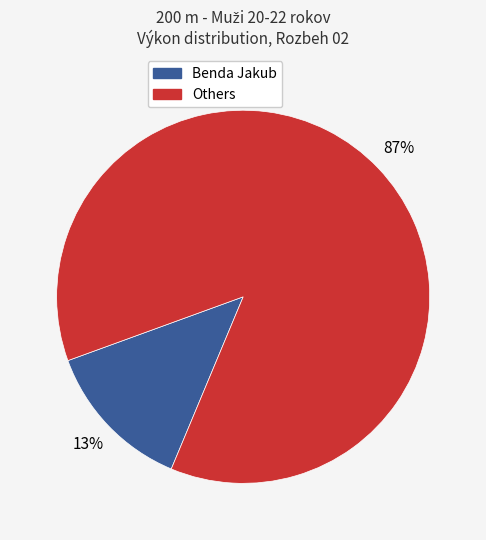

To the nearest percent, what is the difference between the largest and smallest slice percentages?

74%